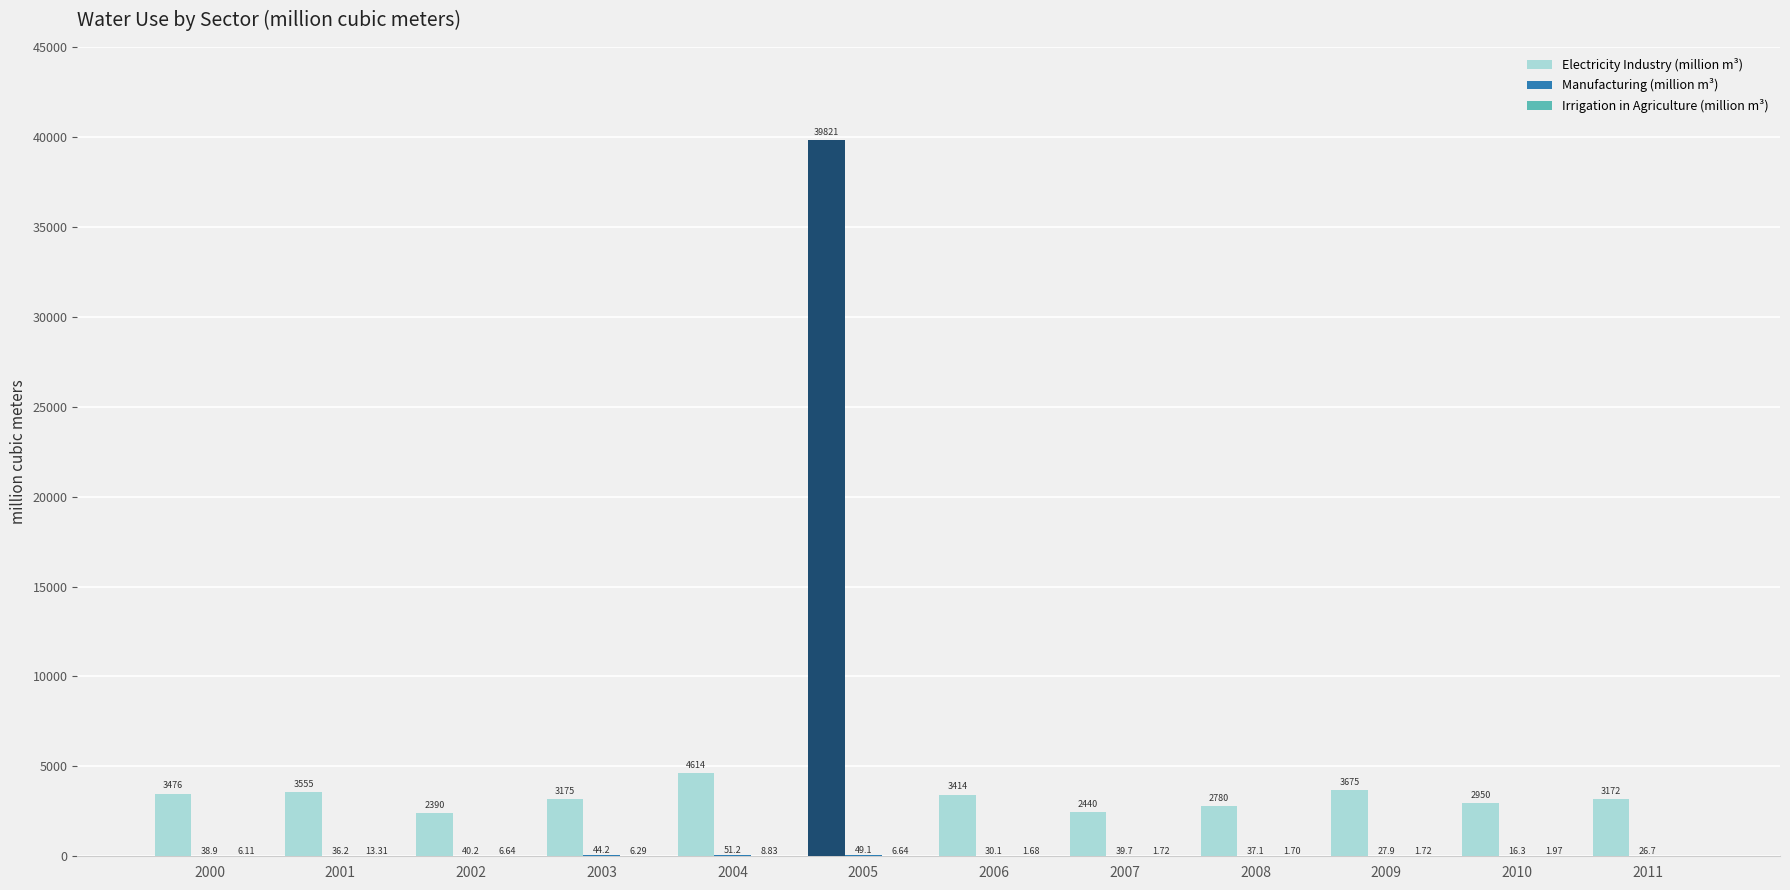

Between 2007 and 2008, which series saw the biggest shift?

Electricity Industry (million m³)